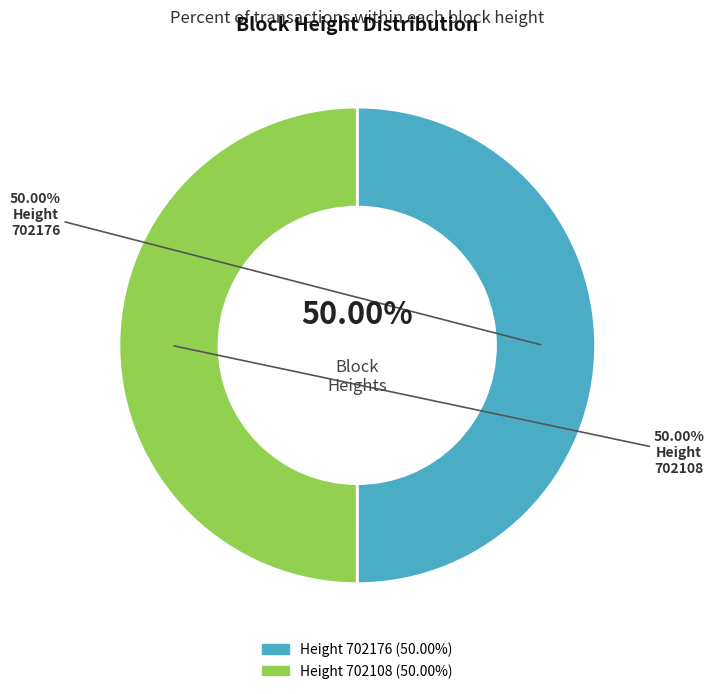

Is 702176 the majority of the pie?

Yes